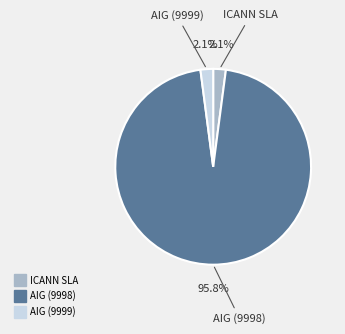

Is there a majority slice in this chart?

Yes